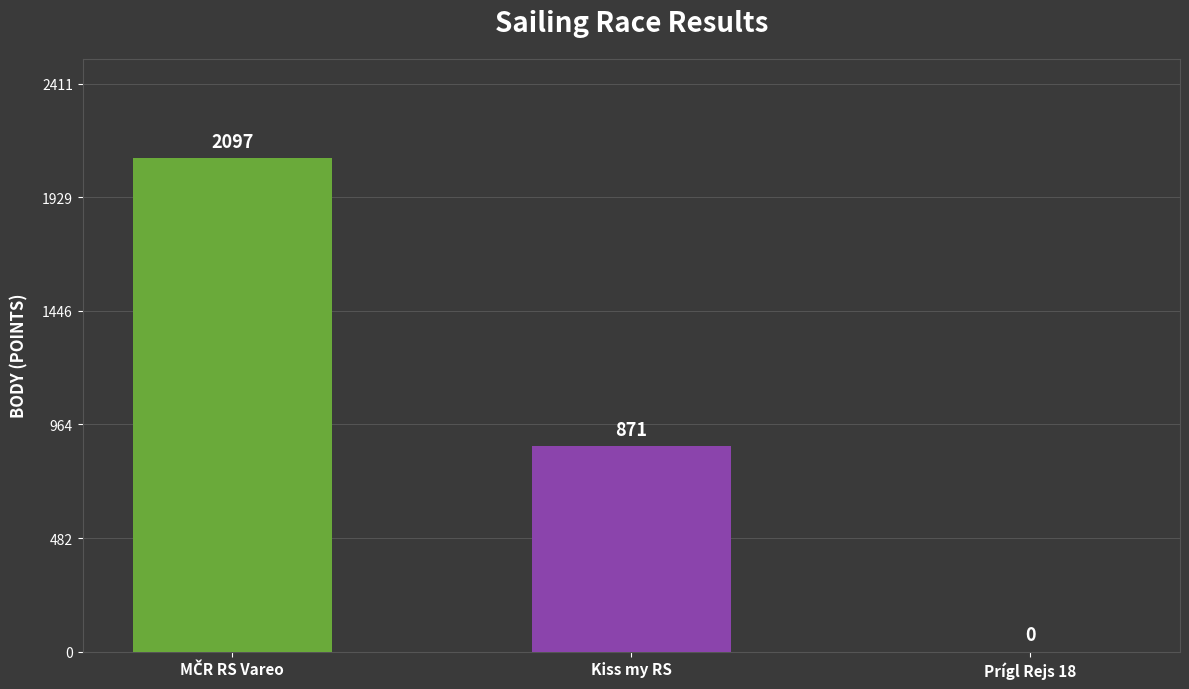

Between Prígl Rejs 18 and Kiss my RS, which is larger?

Kiss my RS